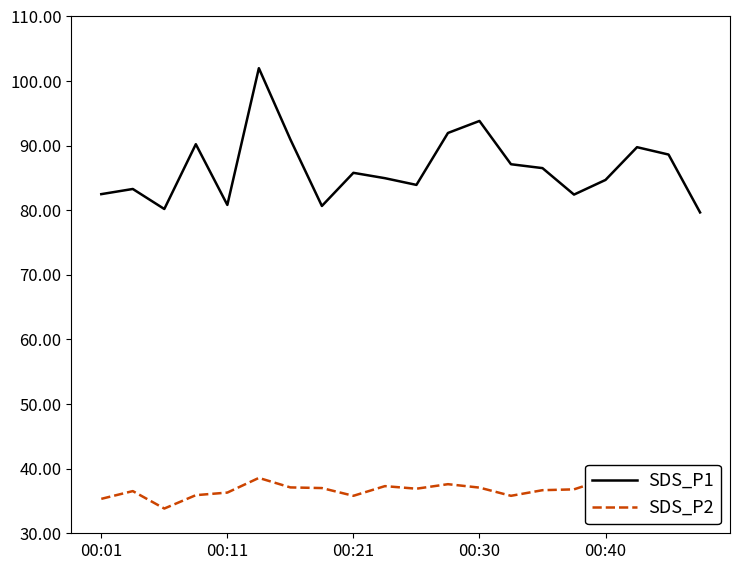

Which series has the largest range (max minus min)?

SDS_P1